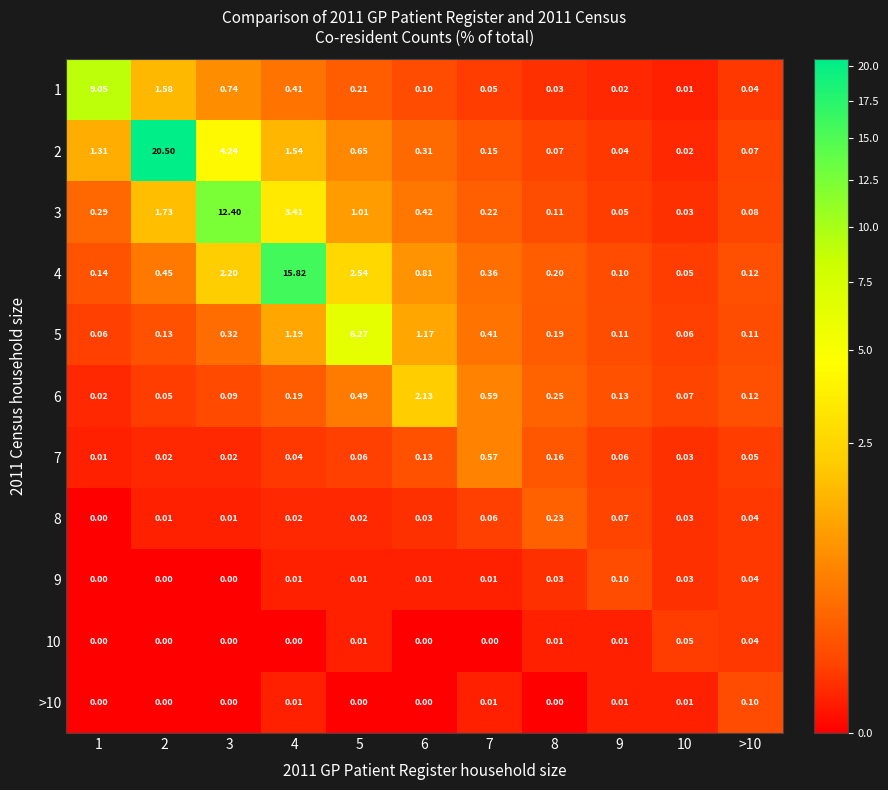

Which series changed the most between 9 and >10?

>10